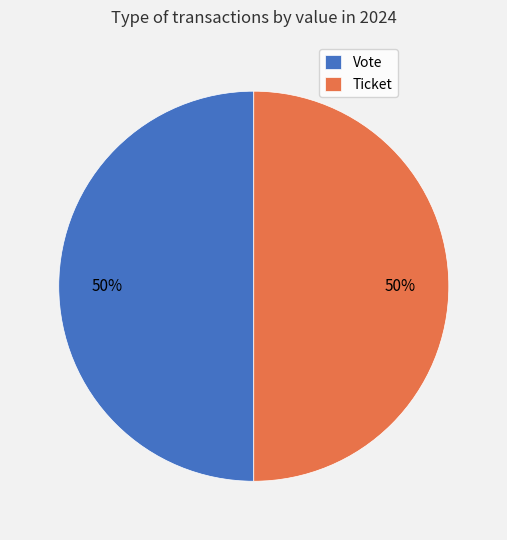

Is the sum of Ticket and Vote greater than half?

Yes